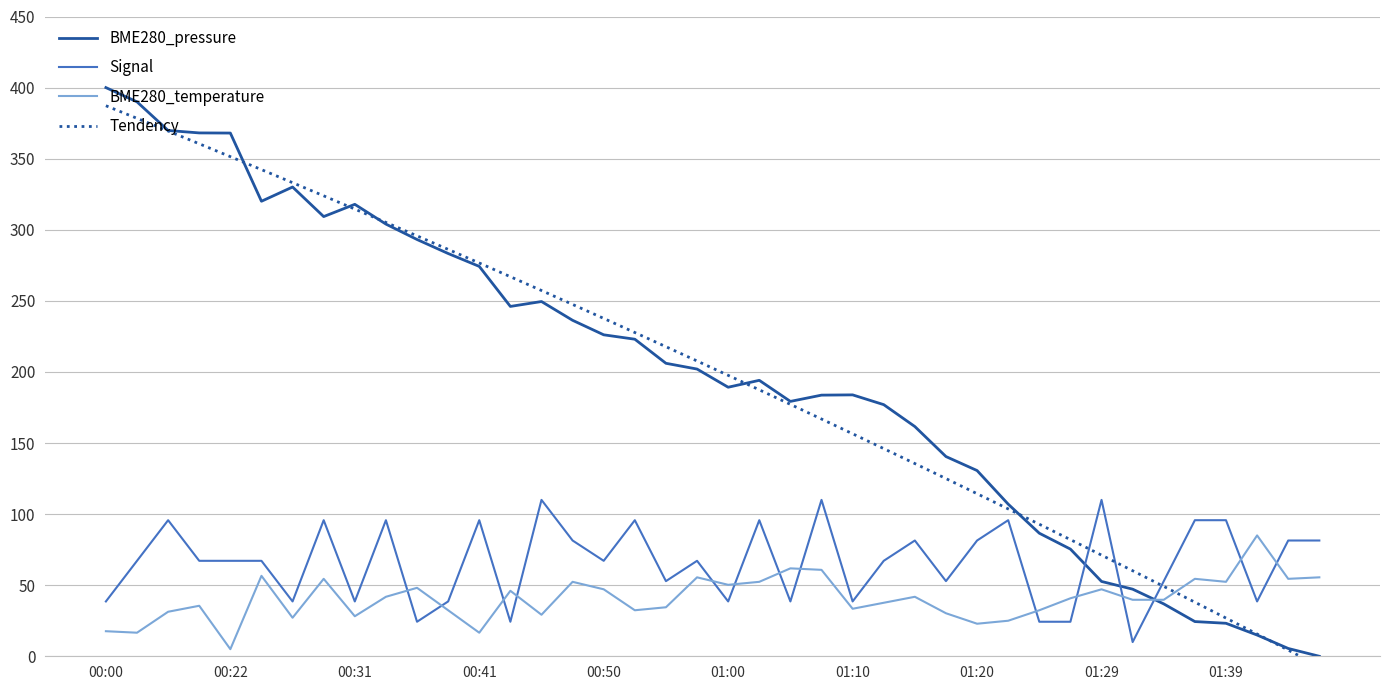

What is the maximum value for BME280_pressure?

400.0